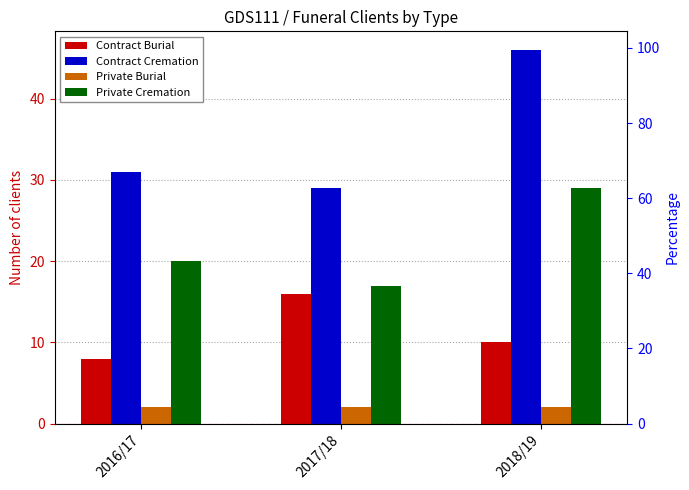

What is the label of the 1st bar from the left?

2016/17